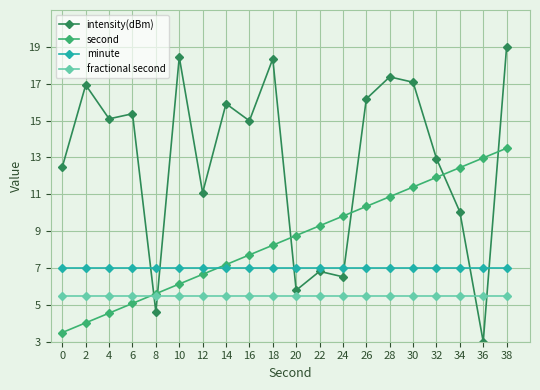

Reading left to right, transcribe all the data shown in this chart.

intensity(dBm): 0=12.5	2=16.9	4=15.1	6=15.4	8=4.6	10=18.4	12=11.1	14=15.9	16=15.0	18=18.4	20=5.8	22=6.8	24=6.5	26=16.2	28=17.4	30=17.1	32=12.9	34=10.0	36=3.0	38=19.0
second: 0=3.5	2=4.0	4=4.6	6=5.1	8=5.6	10=6.1	12=6.7	14=7.2	16=7.7	18=8.2	20=8.8	22=9.3	24=9.8	26=10.3	28=10.9	30=11.4	32=11.9	34=12.4	36=13.0	38=13.5
minute: 0=7.0	2=7.0	4=7.0	6=7.0	8=7.0	10=7.0	12=7.0	14=7.0	16=7.0	18=7.0	20=7.0	22=7.0	24=7.0	26=7.0	28=7.0	30=7.0	32=7.0	34=7.0	36=7.0	38=7.0
fractional second: 0=5.5	2=5.5	4=5.5	6=5.5	8=5.5	10=5.5	12=5.5	14=5.5	16=5.5	18=5.5	20=5.5	22=5.5	24=5.5	26=5.5	28=5.5	30=5.5	32=5.5	34=5.5	36=5.5	38=5.5